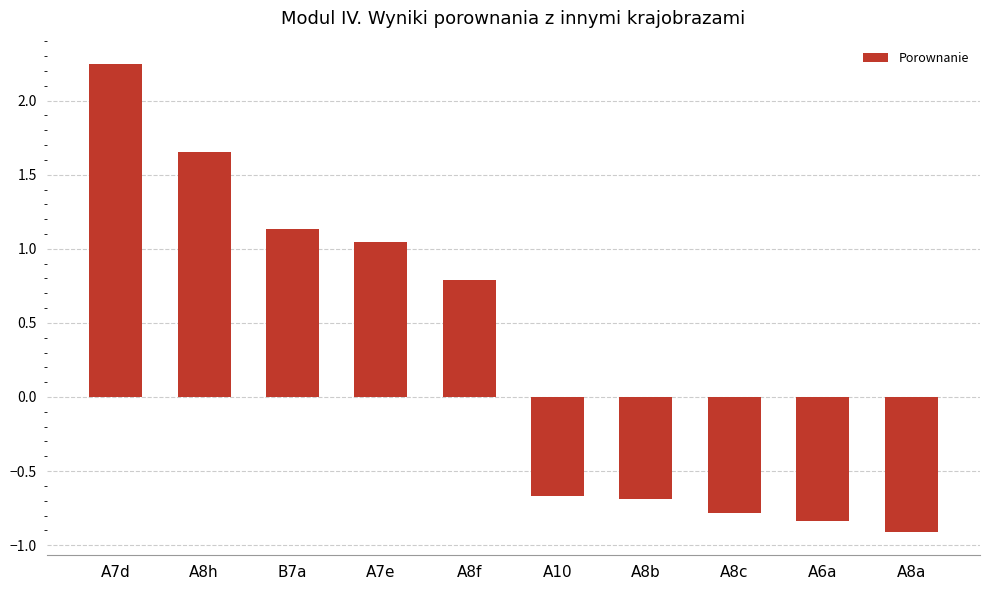

What is the label of the 7th bar from the right?

A7e